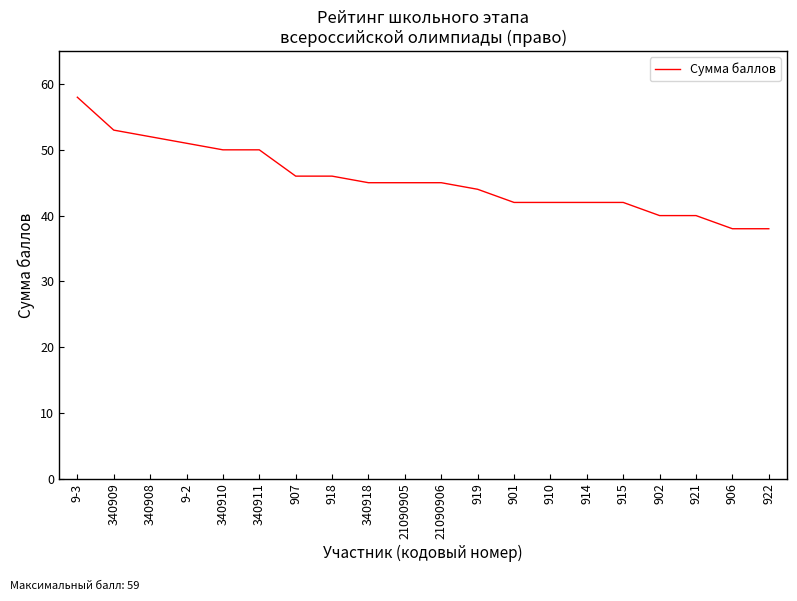

What is the maximum value shown in the chart?

58